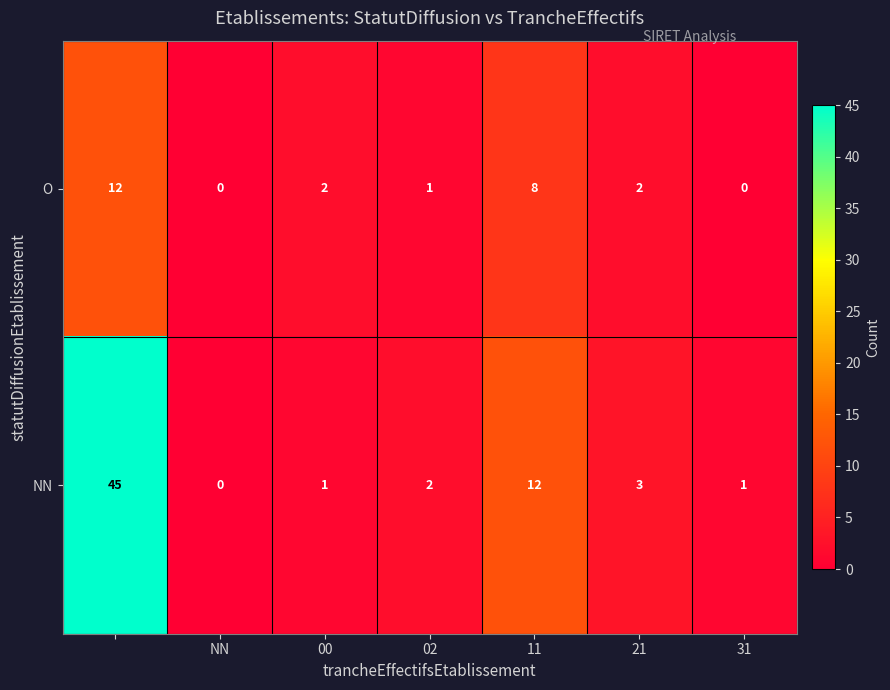

Which series has the largest range (max minus min)?

NN